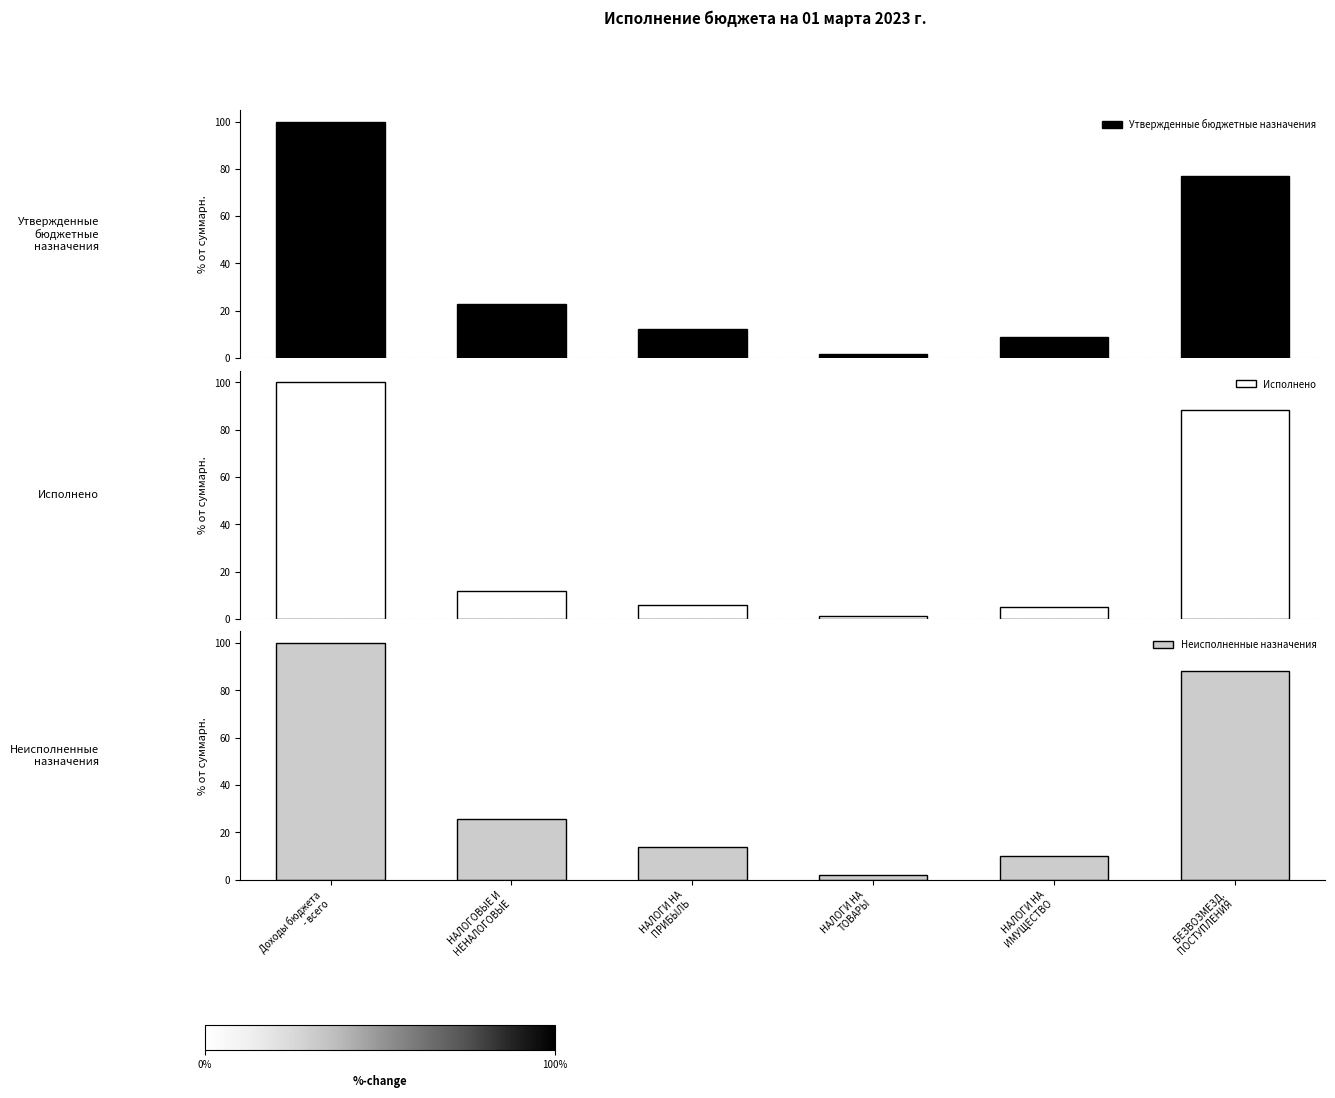

What is the value of the Утвержденные бюджетные назначения bar at the 2nd from the left?

23.0